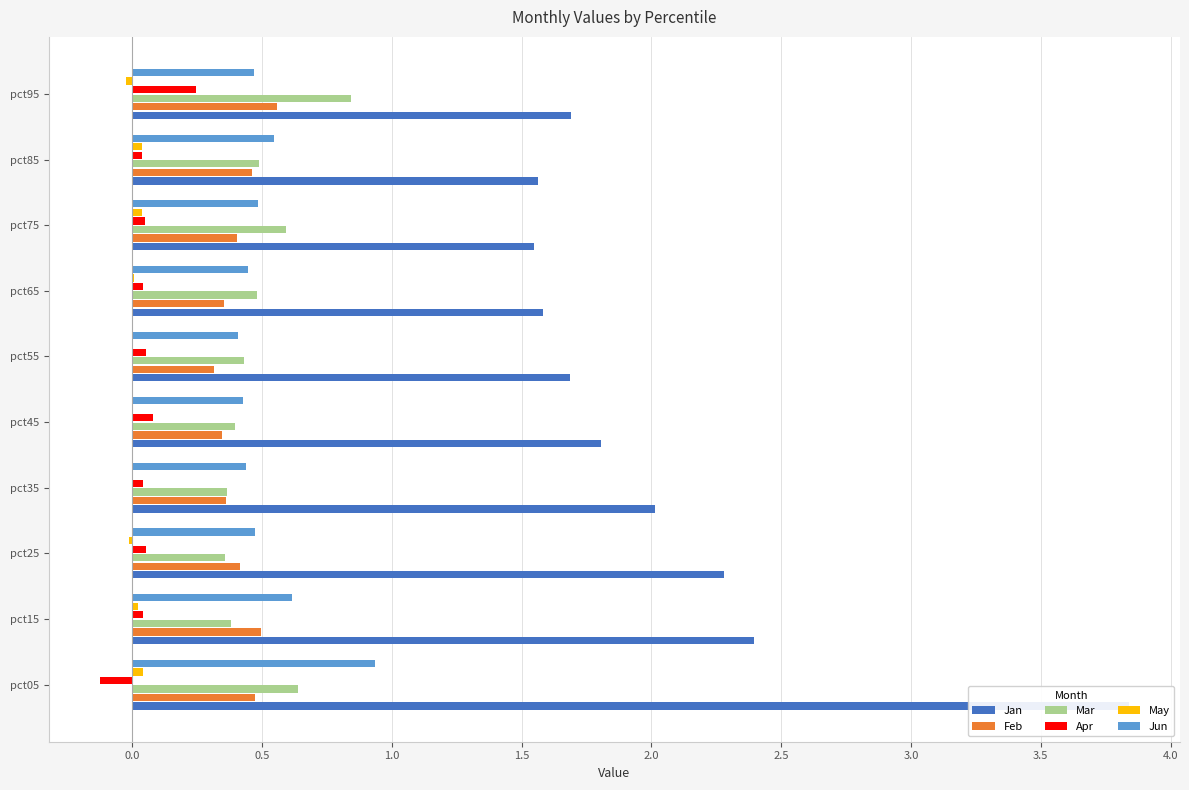

Are the bars grouped side by side (vs. stacked)?

Yes